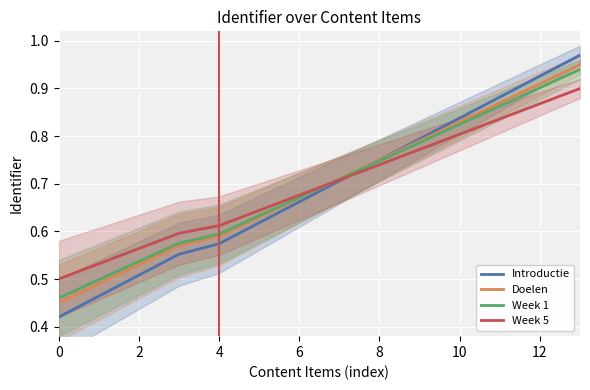

Is it true that Week 1 equals 0.8 at 2?

False